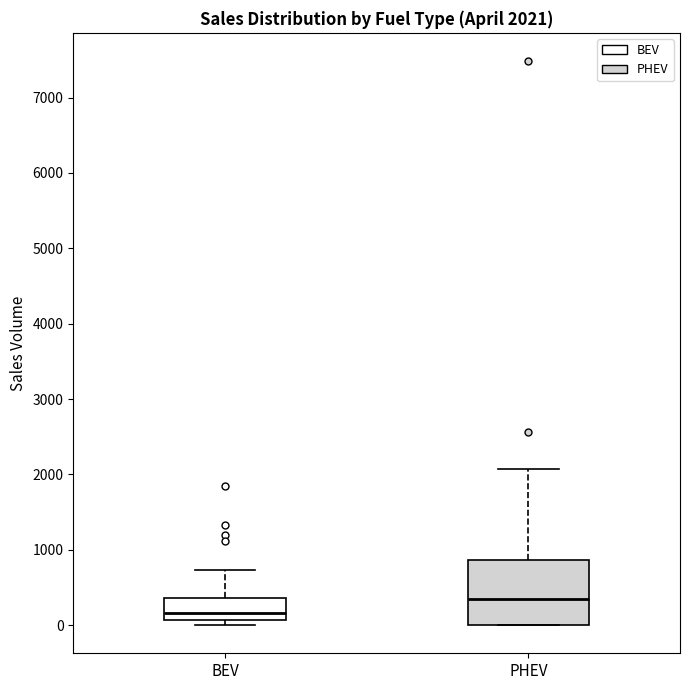

Which box has the lowest median line?

BEV